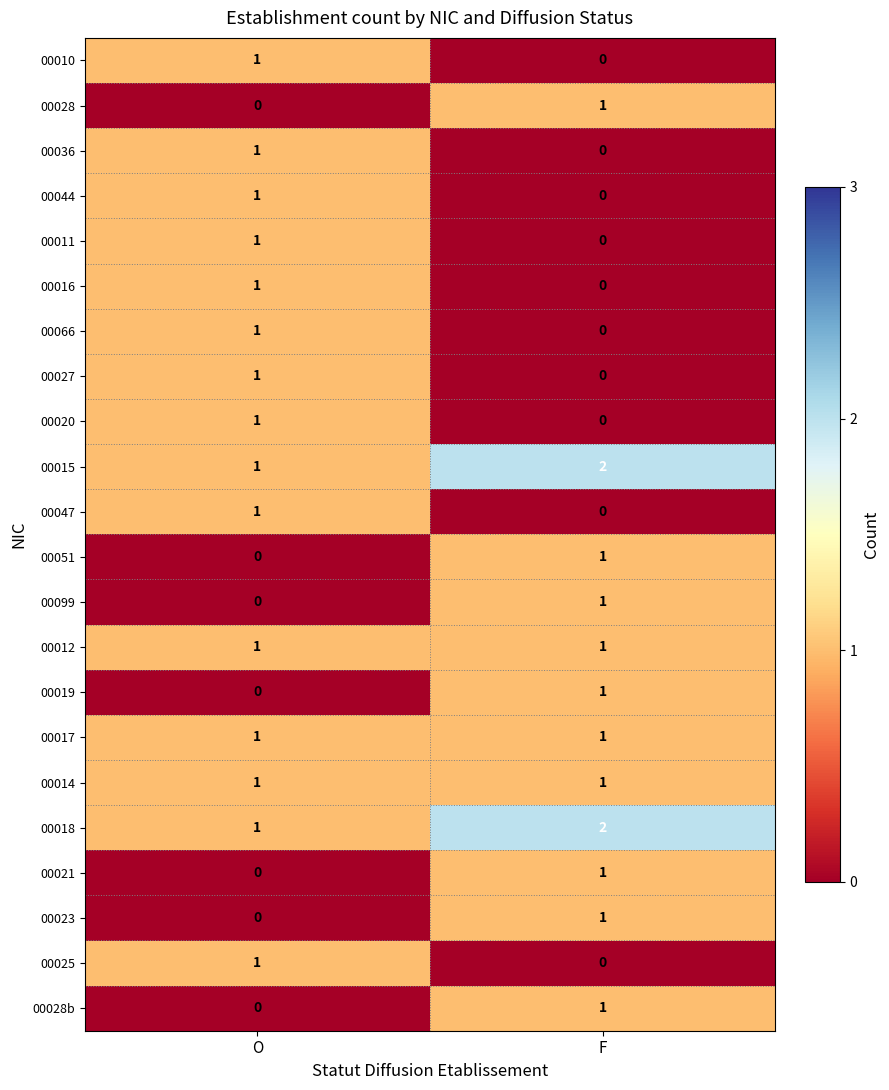

Which category has the lowest value in the 00027 series?

F